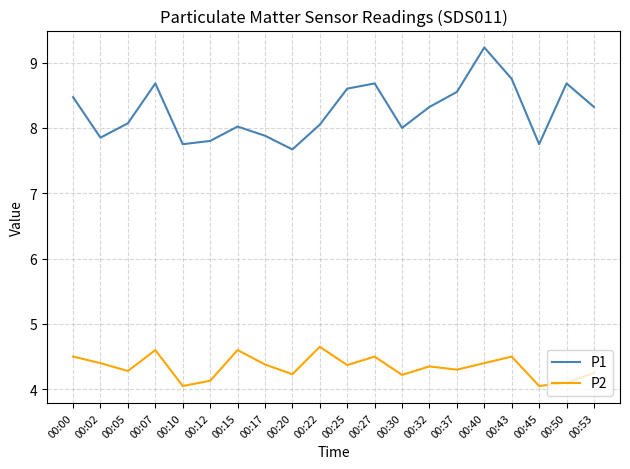

How many lines are shown in the chart?

2